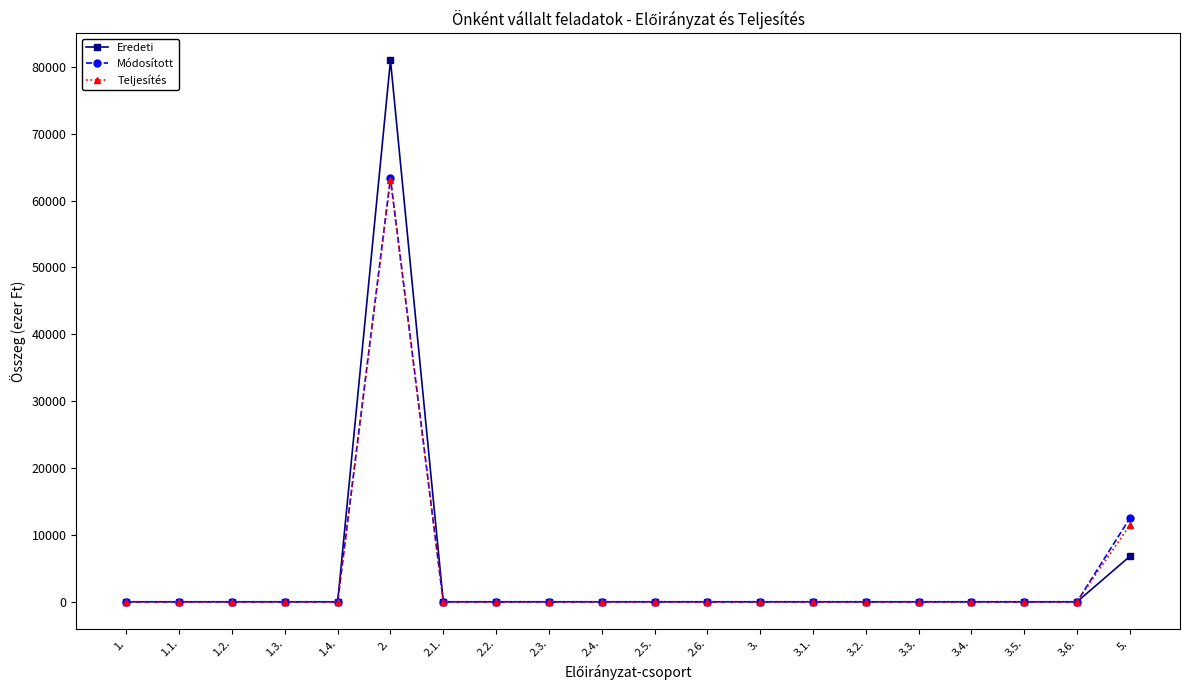

What is the difference between the maximum and minimum values in the Eredeti series?

80947